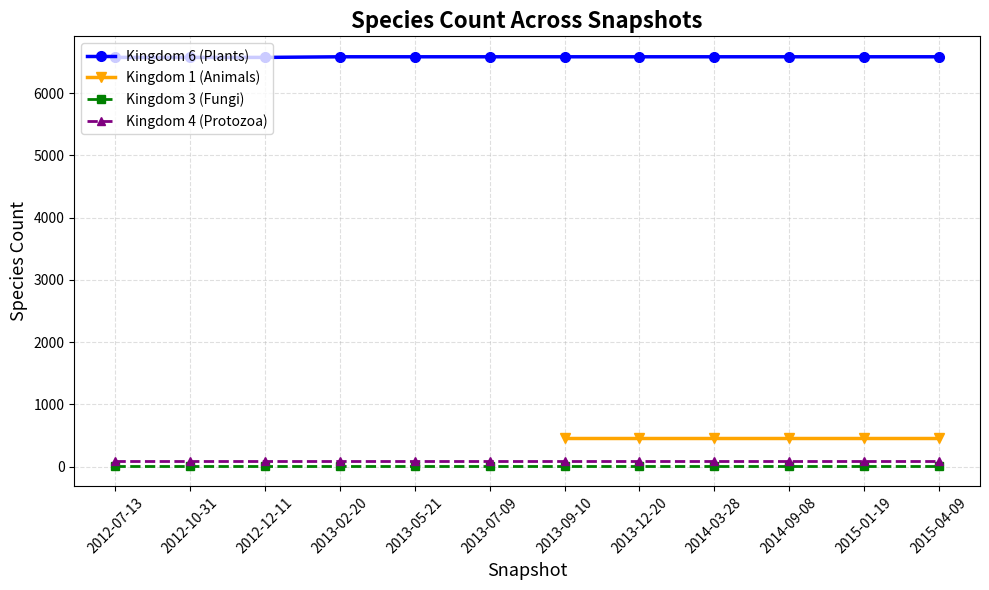

True or false: Kingdom 1 (Animals) has a value of 464 at 2015-04-09.

True